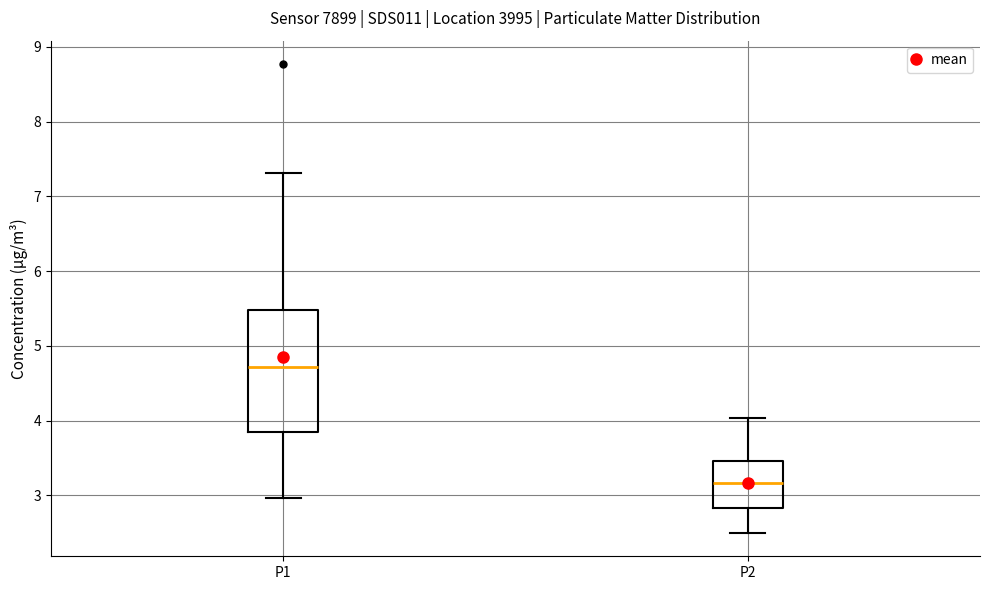

Reading left to right, transcribe this box plot: for each box, give where its median line is, the range the box spans, and where its two whiskers end, as read against the y-axis. The values are not printed on the chart, so give them approximately, as read against the axis.

P1: median 4.7, box 3.9 to 5.5, whiskers 3.0 to 7.3
P2: median 3.2, box 2.8 to 3.5, whiskers 2.5 to 4.0